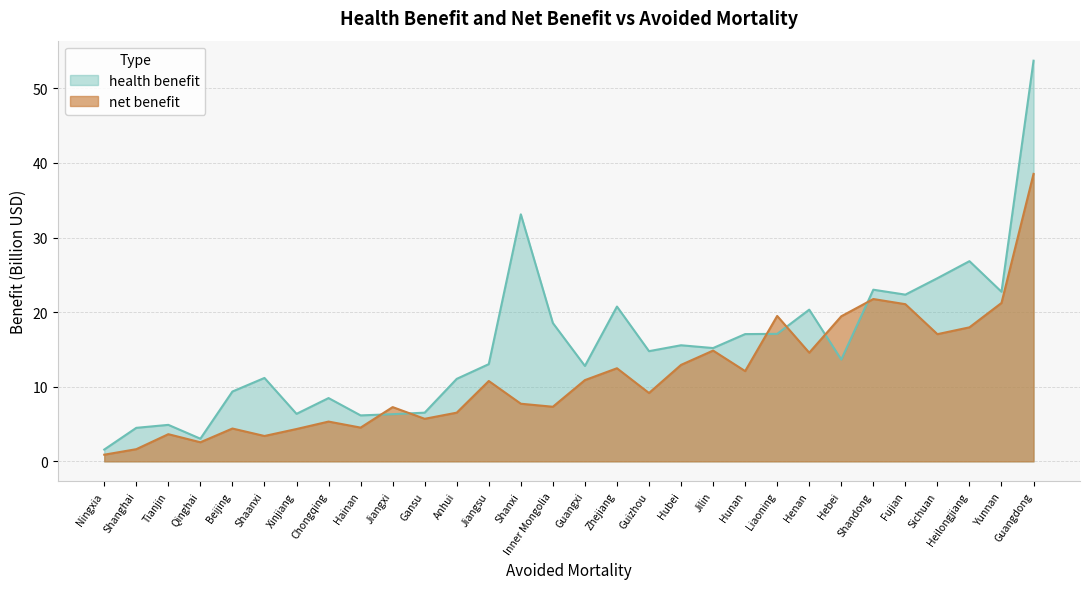

What are all the series names shown in the legend?

health benefit, net benefit